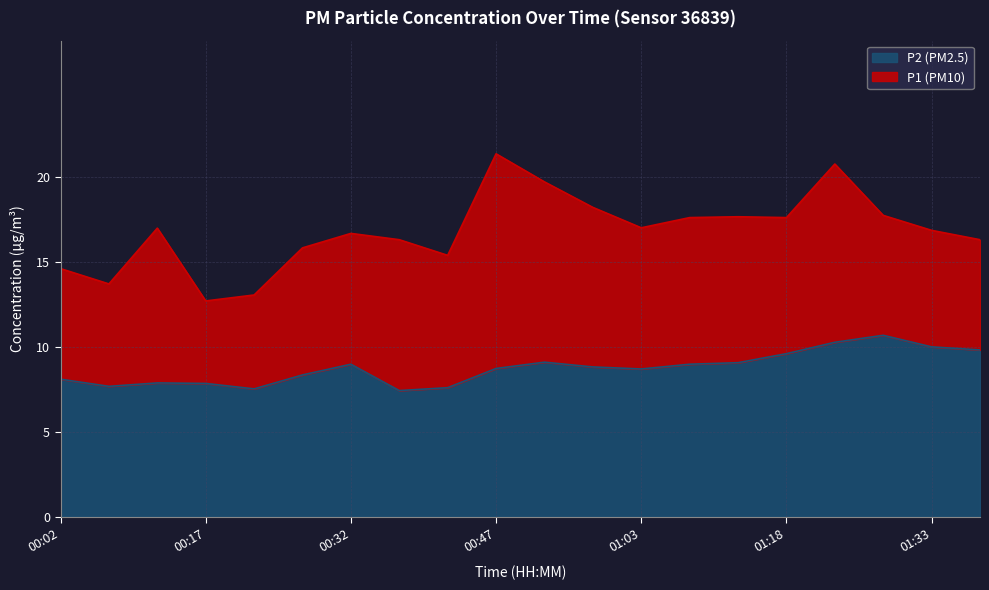

How many lines are shown in the chart?

2